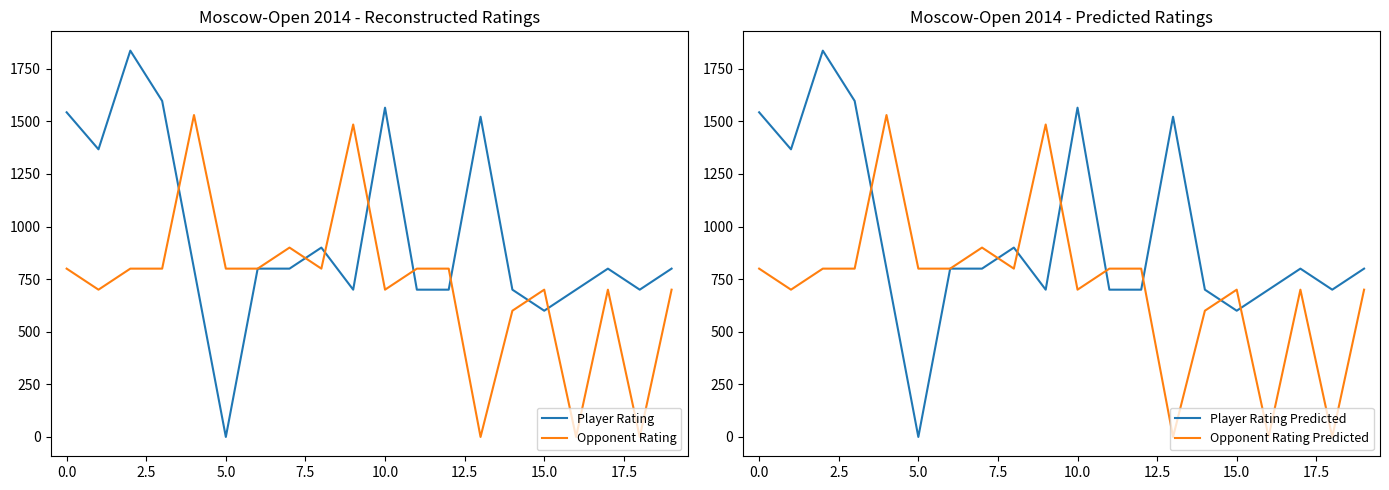

What is the total value across all series at 13?

3044